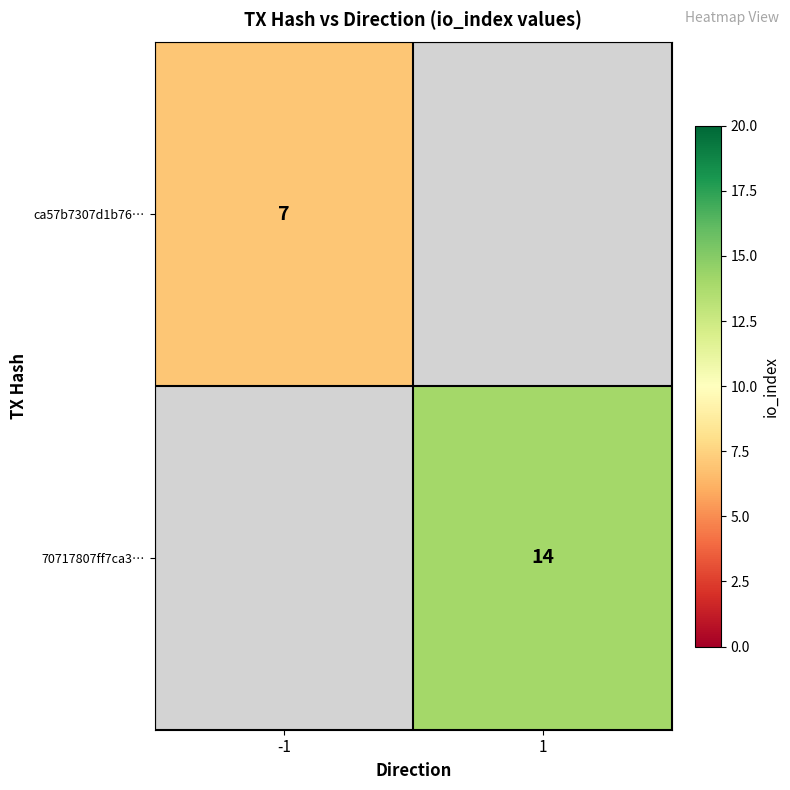

Is it true that ca57b7307d1b76… equals 2 at -1?

False